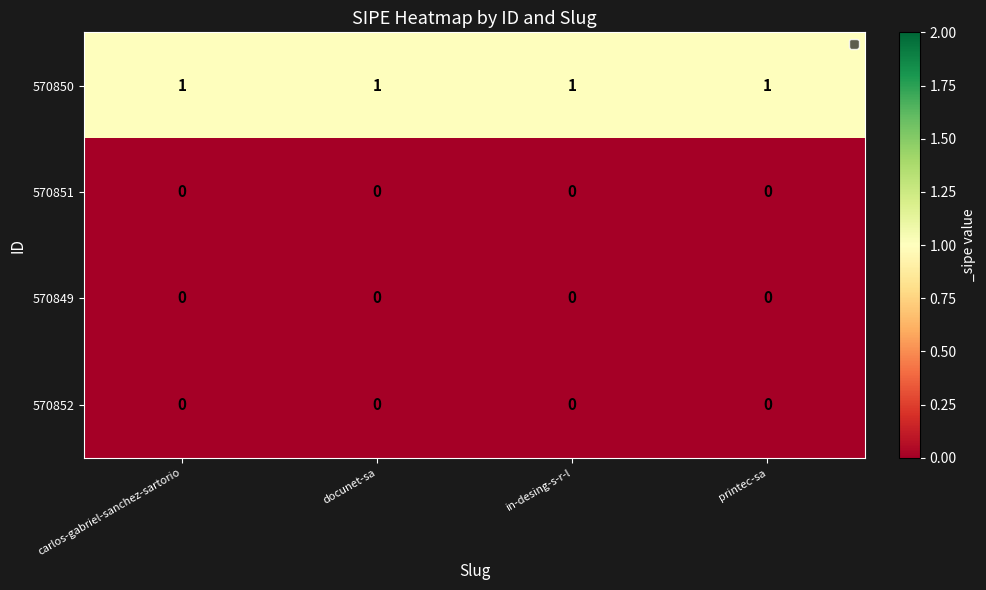

What is the spread (max minus min) of values at printec-sa?

1